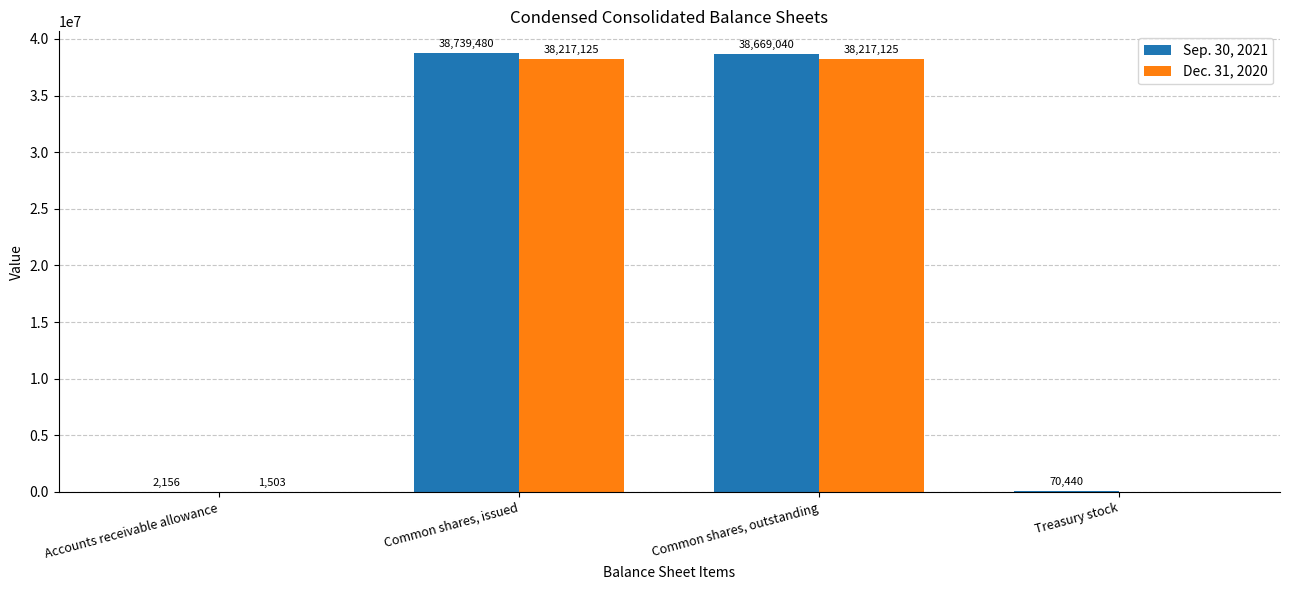

Read the Dec. 31, 2020 value at Common shares, issued, to the nearest 100.

38217100